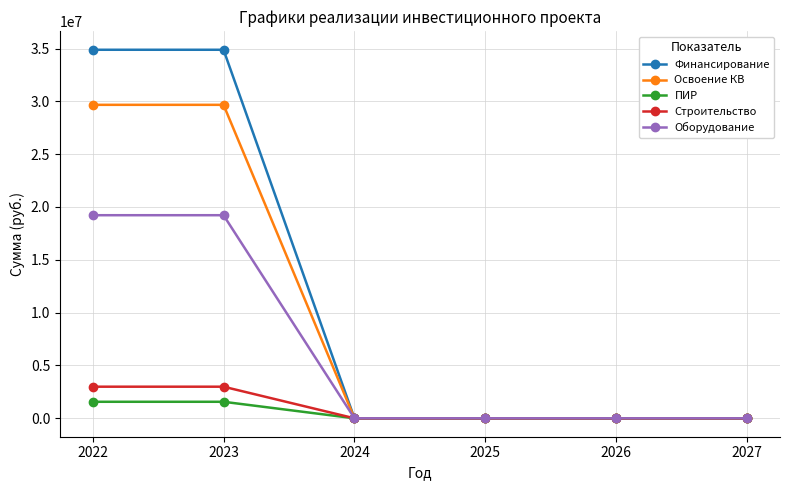

What is the sum of the Освоение КВ values at 2022 and 2027?

29671328